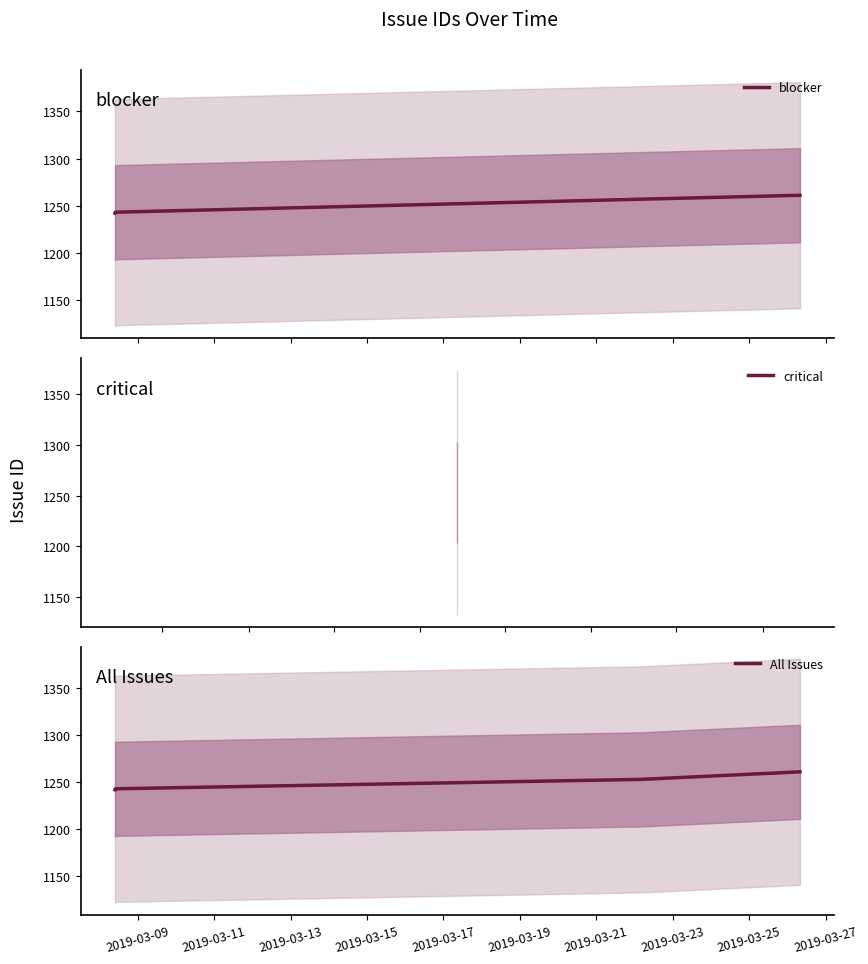

Reading left to right, list all the values displayed in this chart.

2019-03-08 09:43:25=1242	2019-03-08 09:56:00=1243	2019-03-22 04:28:31=1253	2019-03-26 07:57:01=1261